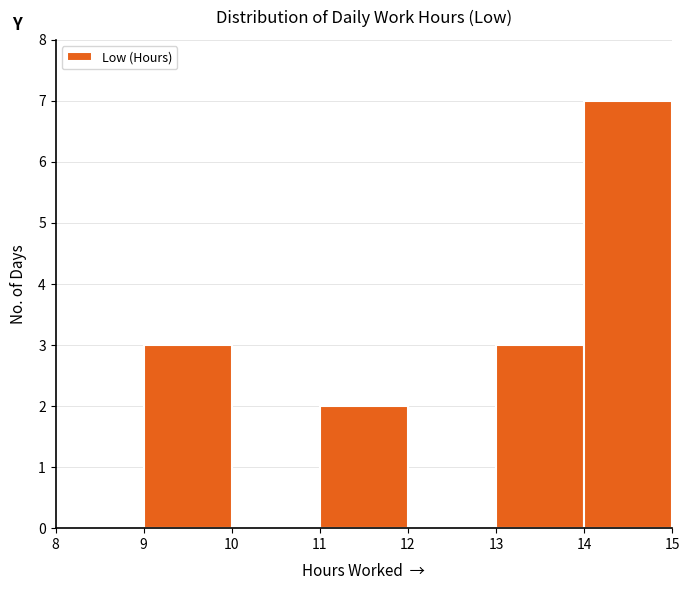

How tall is the bar that spans 13 to 14 on the x-axis? The values are not printed on the chart, so give them approximately, as read against the axis.

3